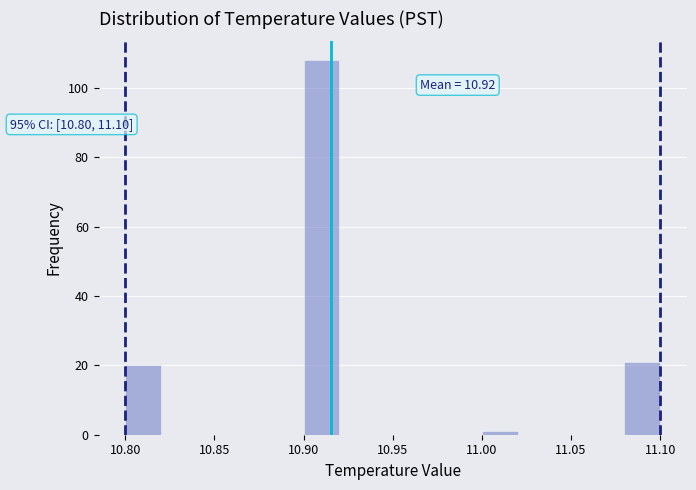

Which range on the x-axis has the tallest bar?

10.90 to 10.92